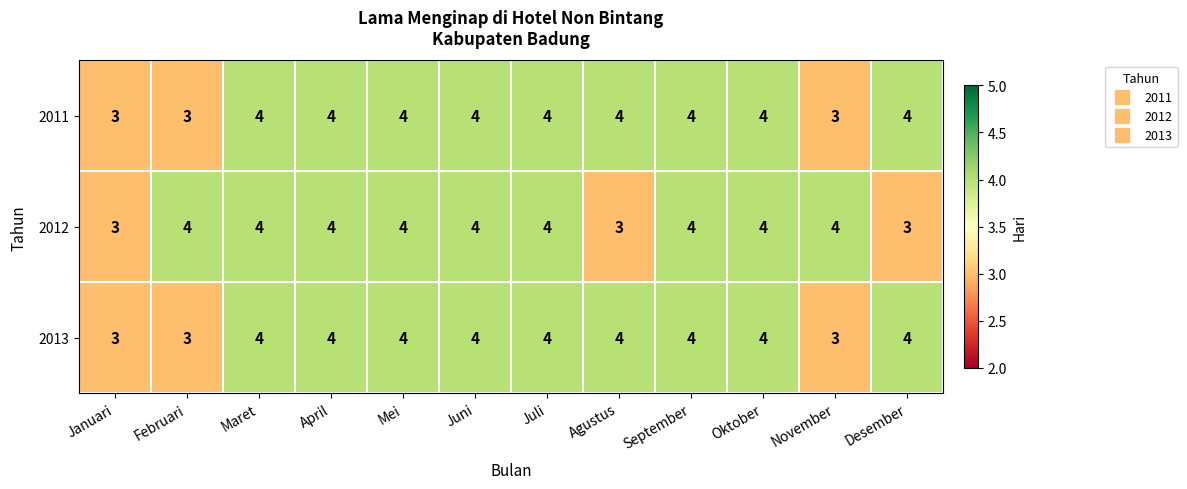

What is the sum of all 2013 values?

45